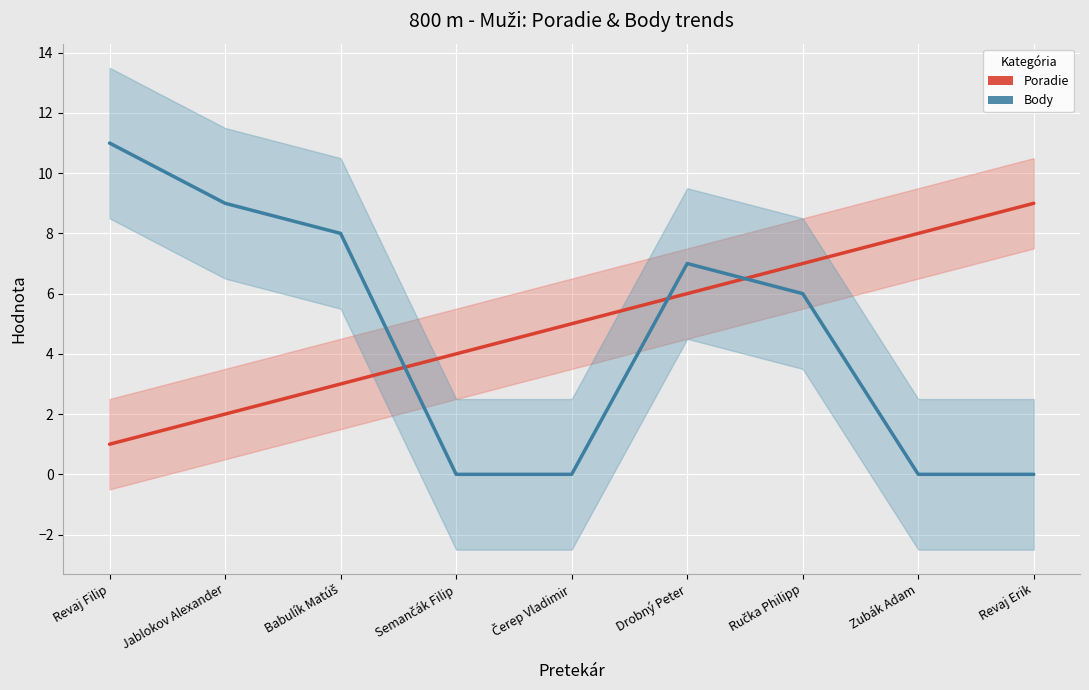

How many interior local peaks does the Body series have?

1